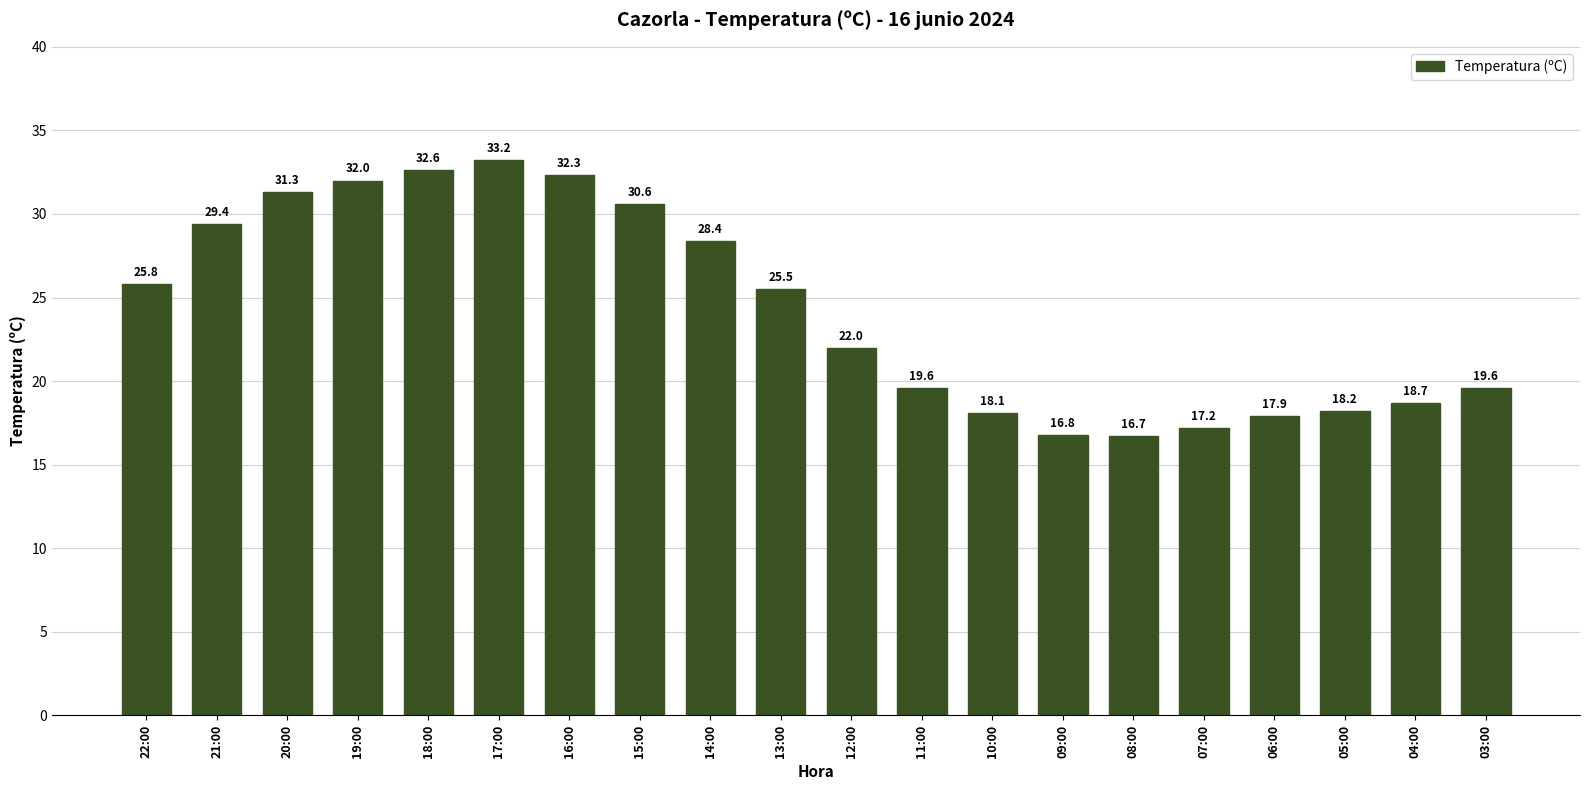

At which category does the chart reach its peak across all series?

17:00